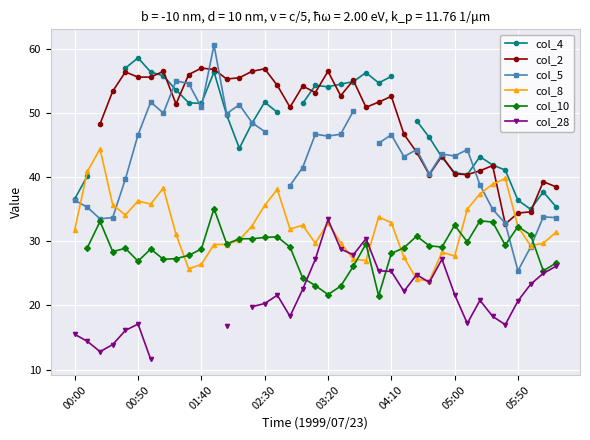

How many categories are shown in the chart?

39